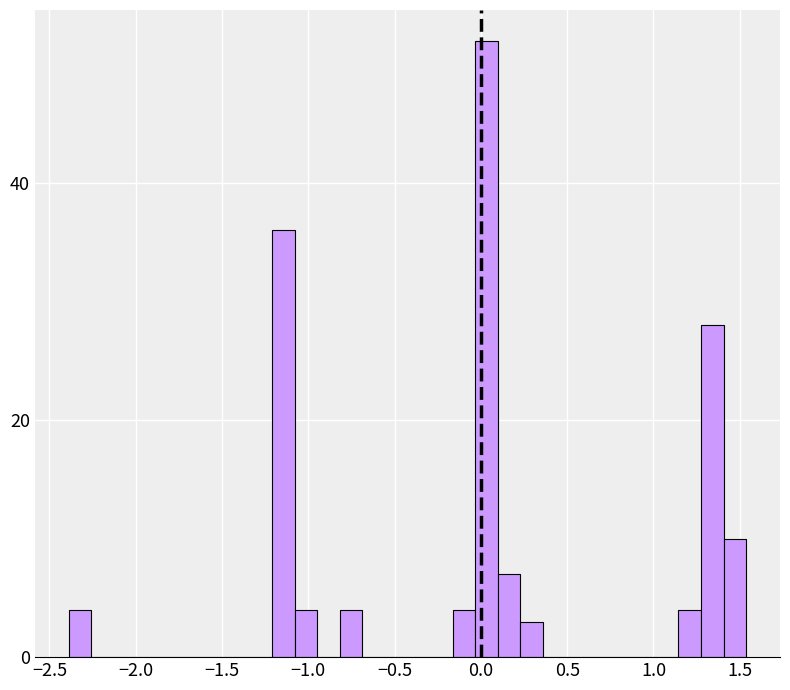

Around what value on the x-axis is the tallest bar? Give the approximate position of its centre, as read against the axis.

0.05